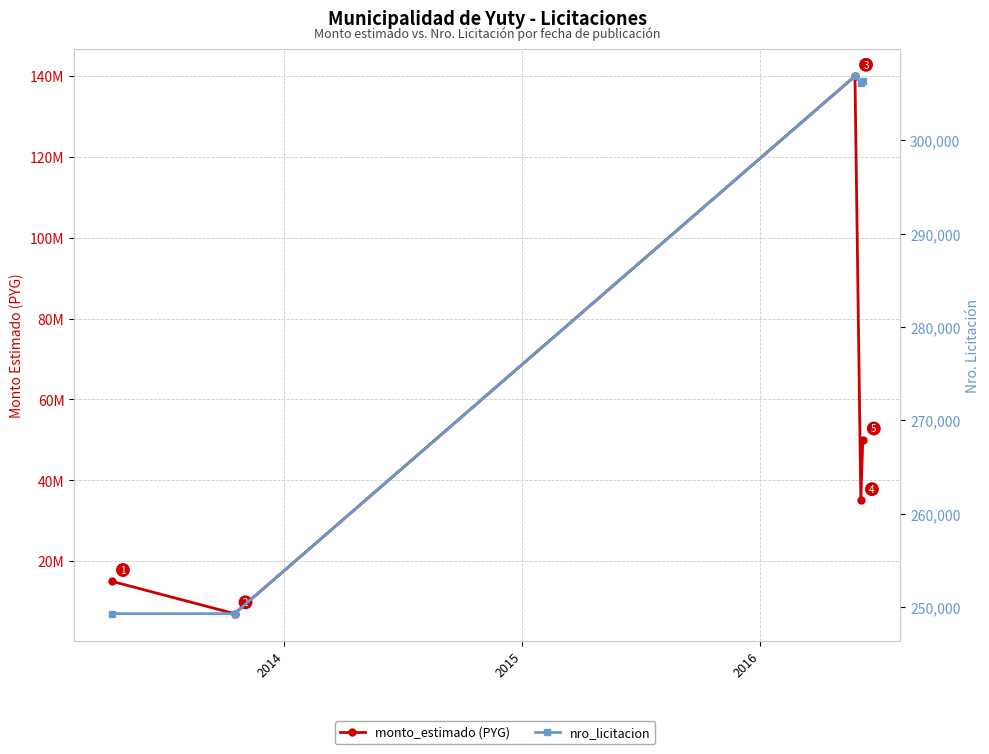

What is the greatest value displayed?

140000000